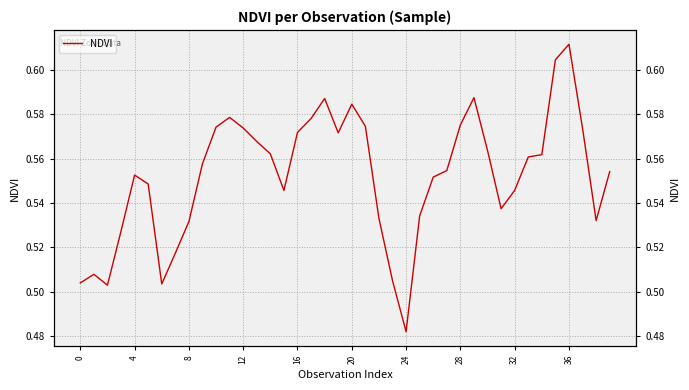

True or false: the data has more than 2 interior local peaks.

True